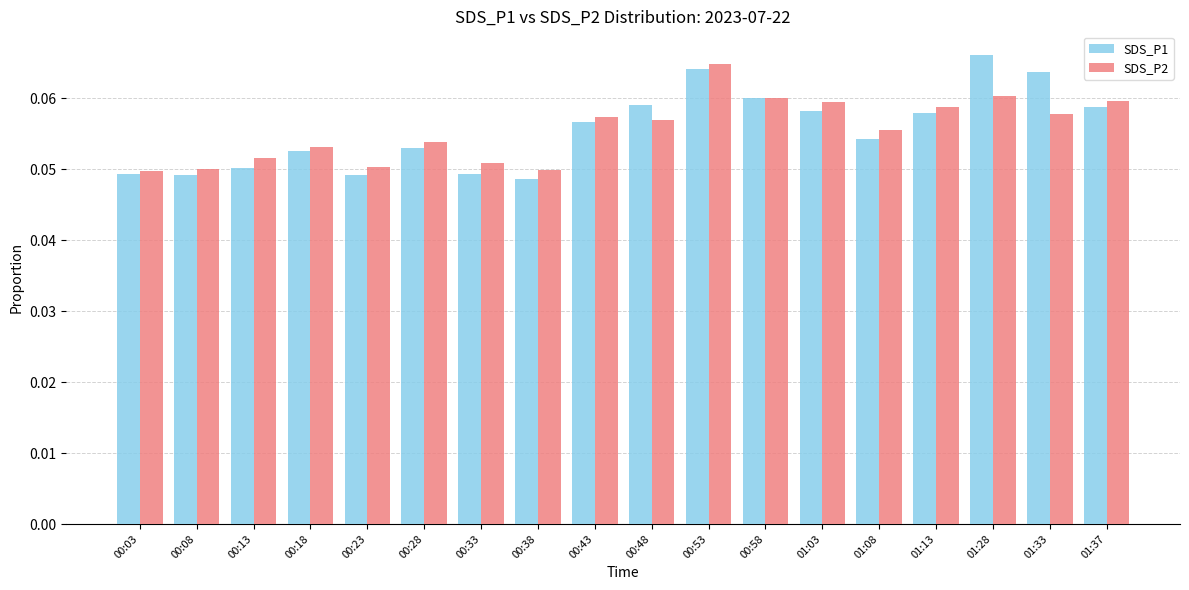

At which label does SDS_P1 reach its peak?

01:28